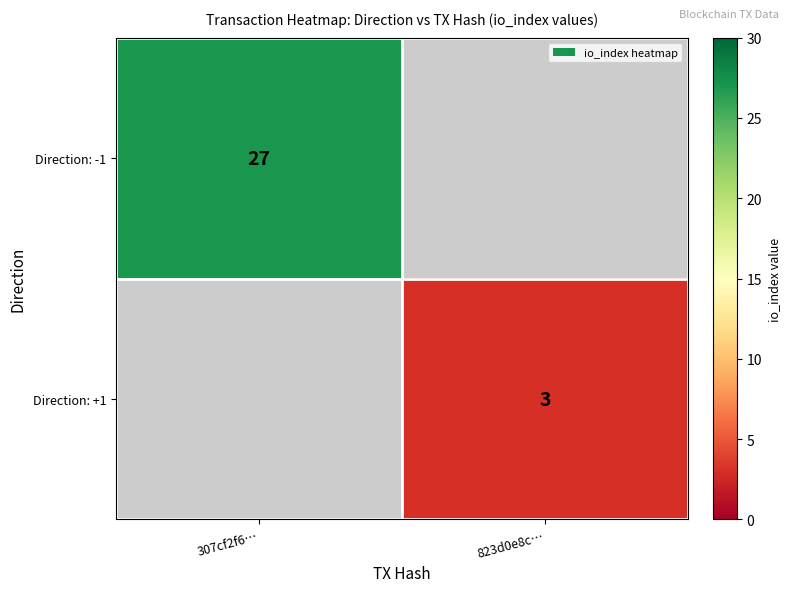

True or false: Direction: -1 has a value of 27 at 307cf2f6….

True